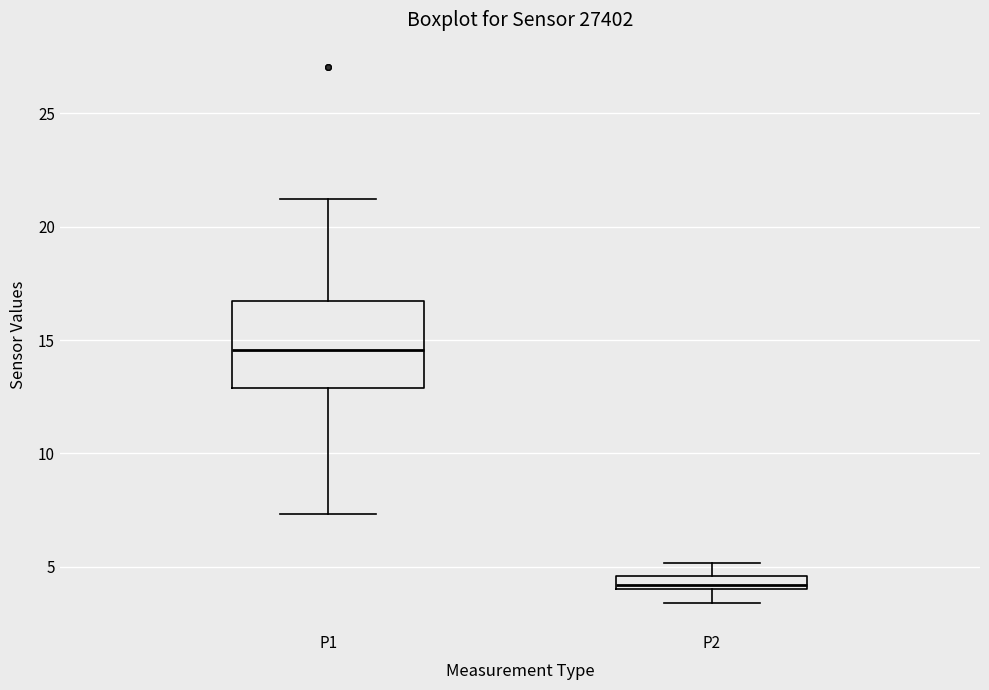

Where is the lower edge of the box for P1 on the y-axis? The values are not printed on the chart, so give them approximately, as read against the axis.

13.0